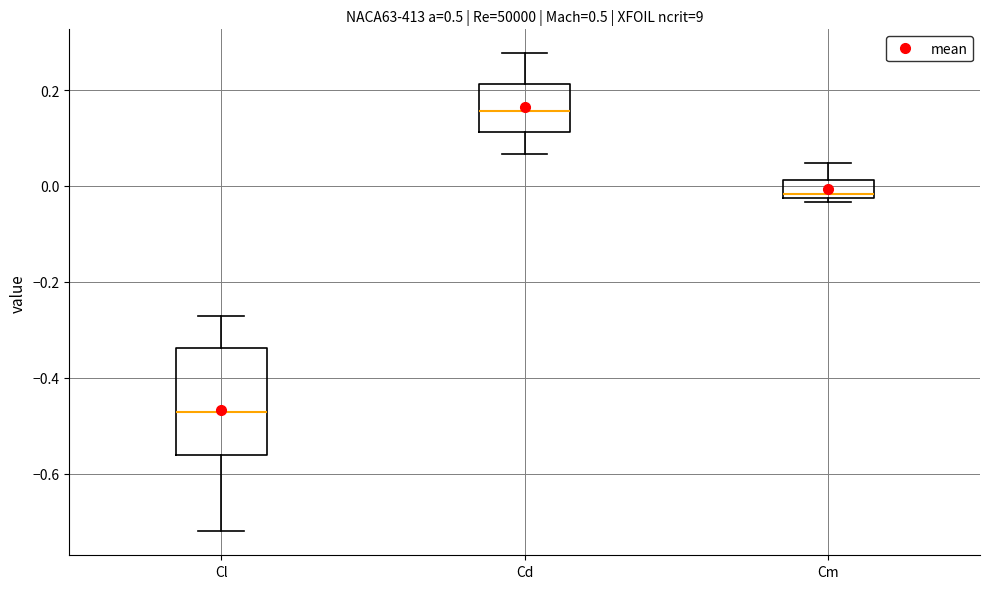

Which box has the highest median line?

Cd